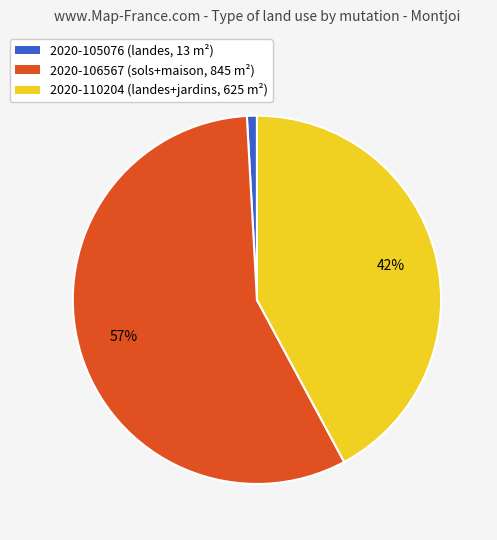

What is the largest slice in the pie chart?

2020-106567 (sols+maison, 845 m²)